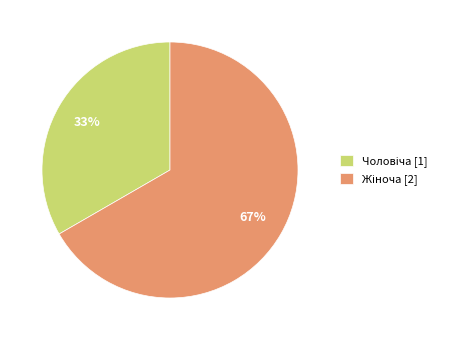

Is there a majority slice in this chart?

Yes